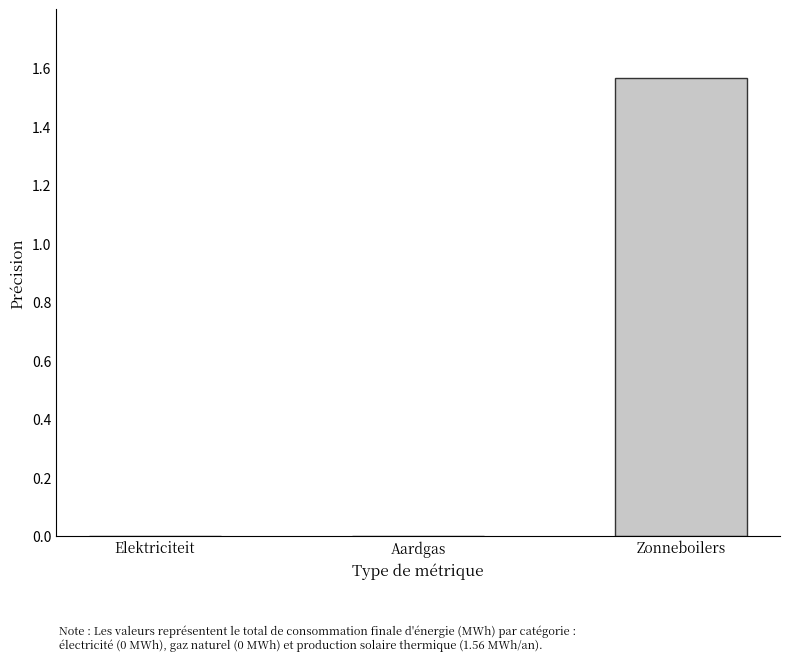

At which category does the chart reach its peak across all series?

Zonneboilers